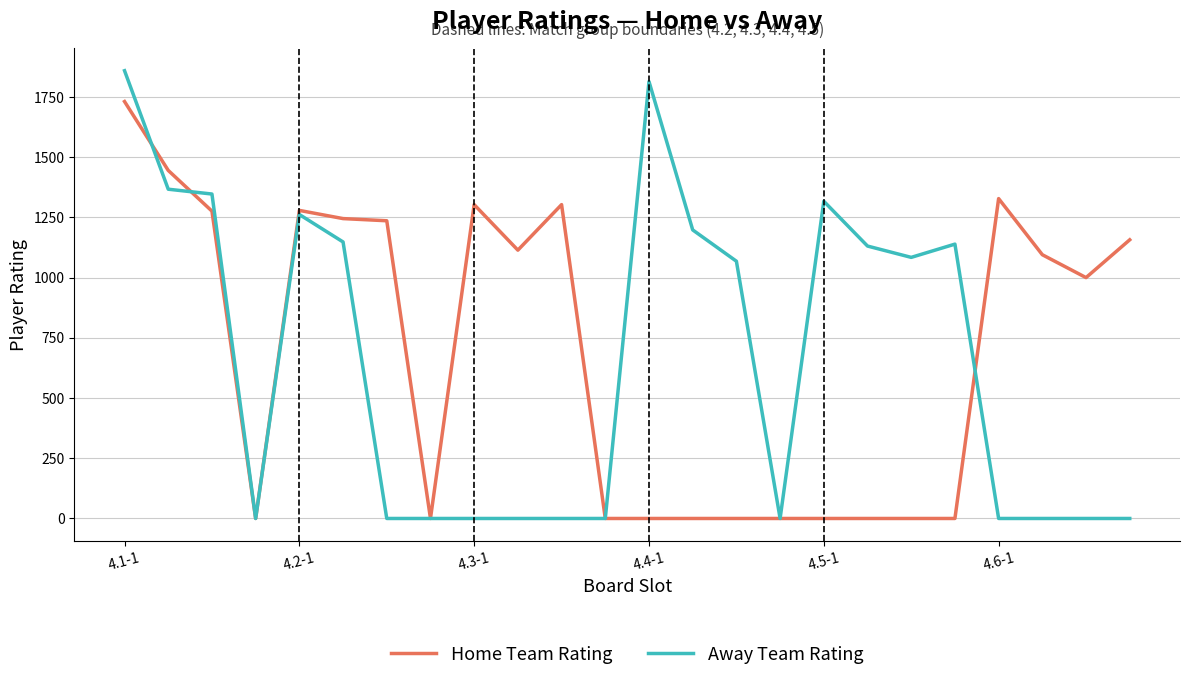

List the series in order of their peak value, lowest first.

Home Team Rating, Away Team Rating